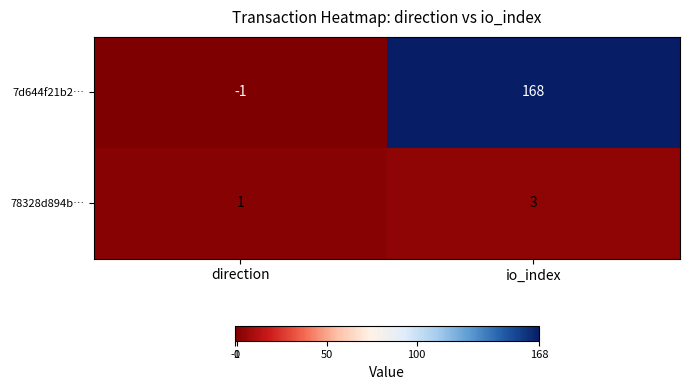

What is the smallest value displayed?

-1